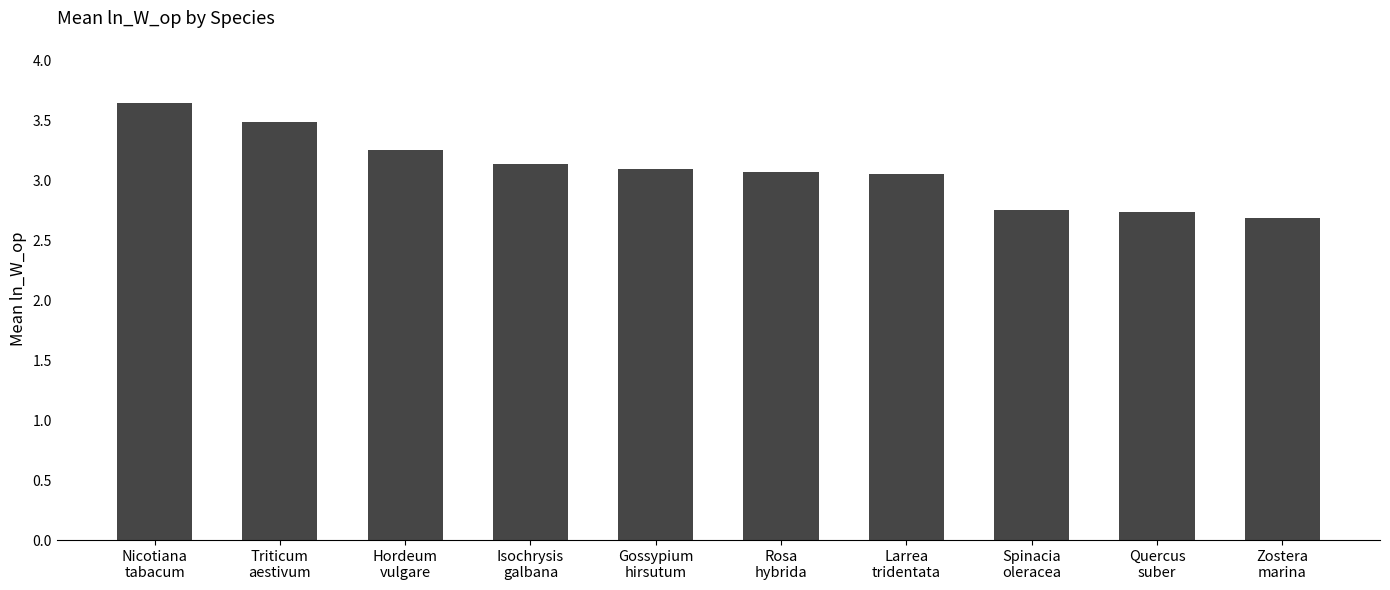

What is the label of the 7th bar from the right?

Isochrysis
galbana